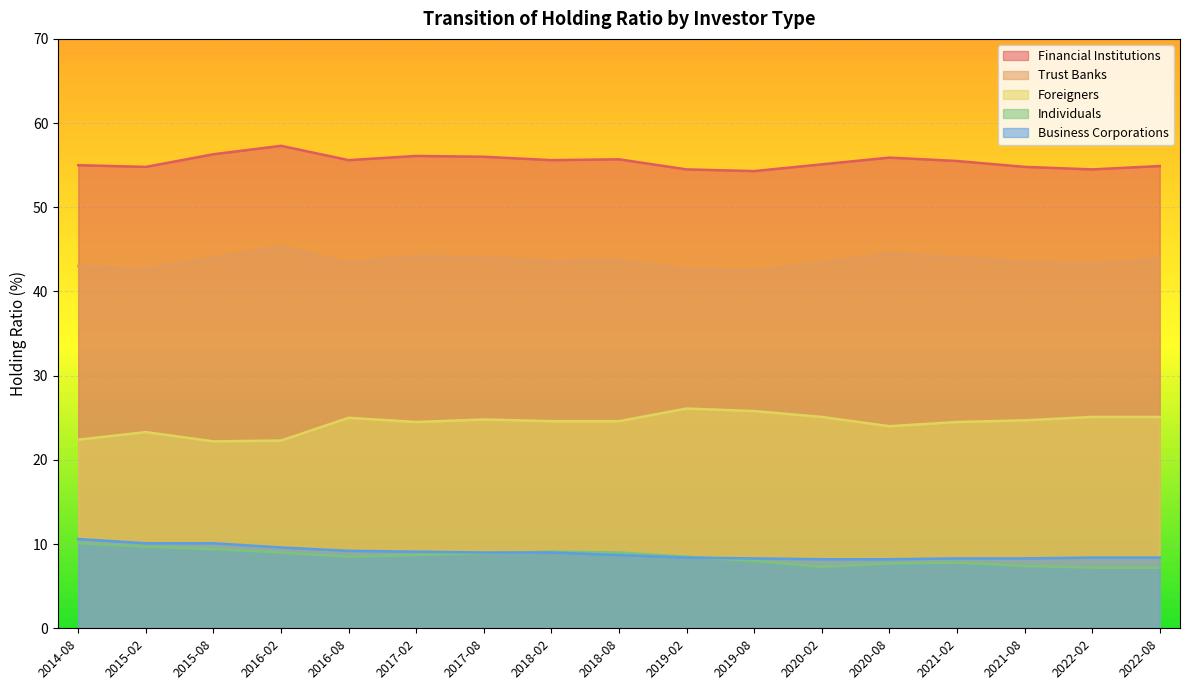

True or false: Trust Banks has a value of 26.6 at 2019-08.

False